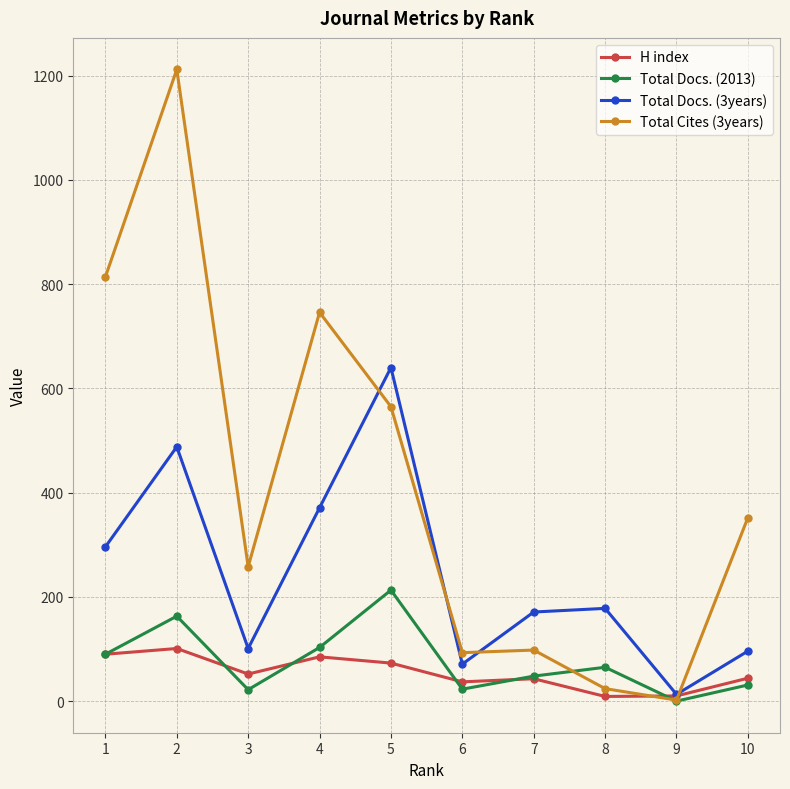

At 5, list the series in order from largest to smallest.

Total Docs. (3years), Total Cites (3years), Total Docs. (2013), H index